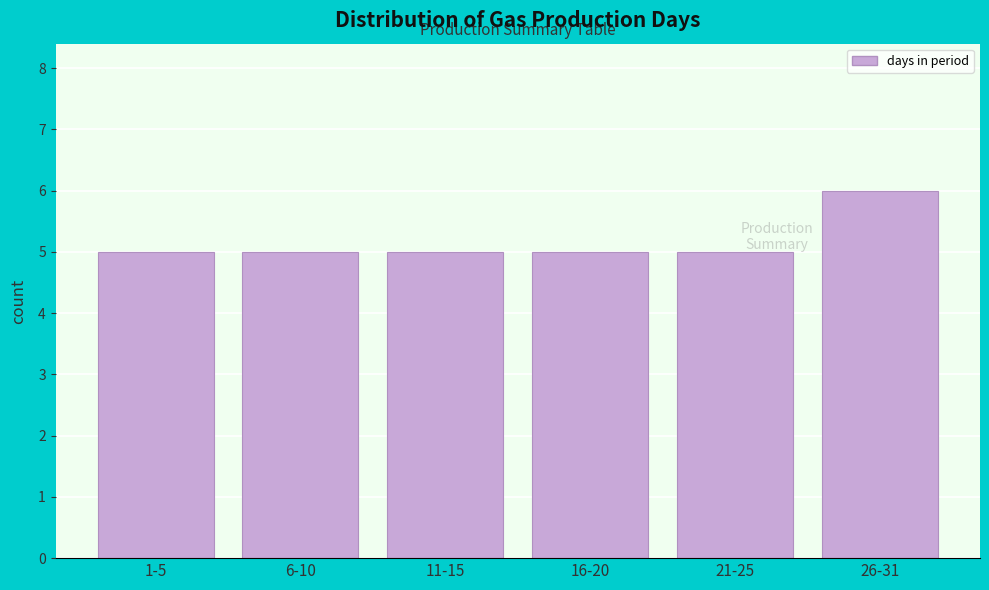

Reading left to right, list all the values displayed in this chart.

5	5	5	5	5	6